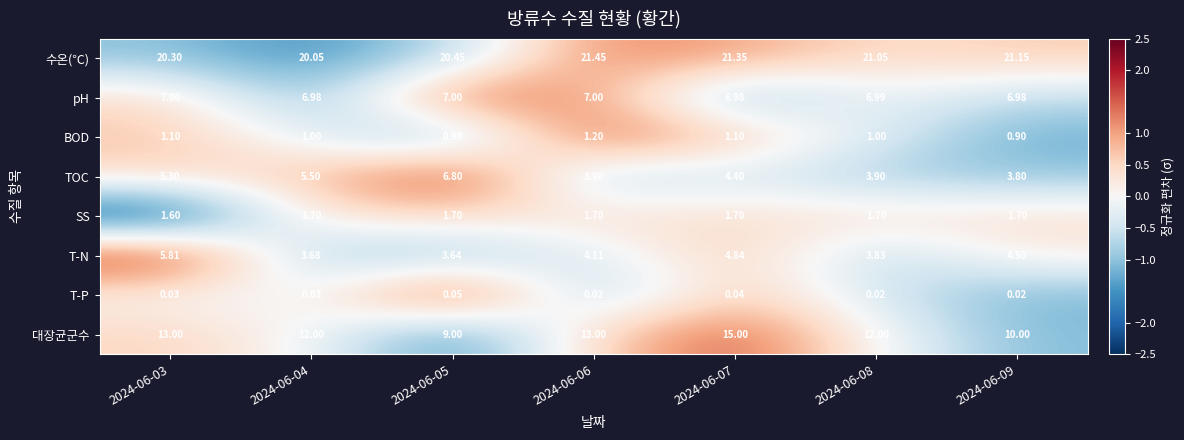

Which series has the largest range (max minus min)?

대장균군수